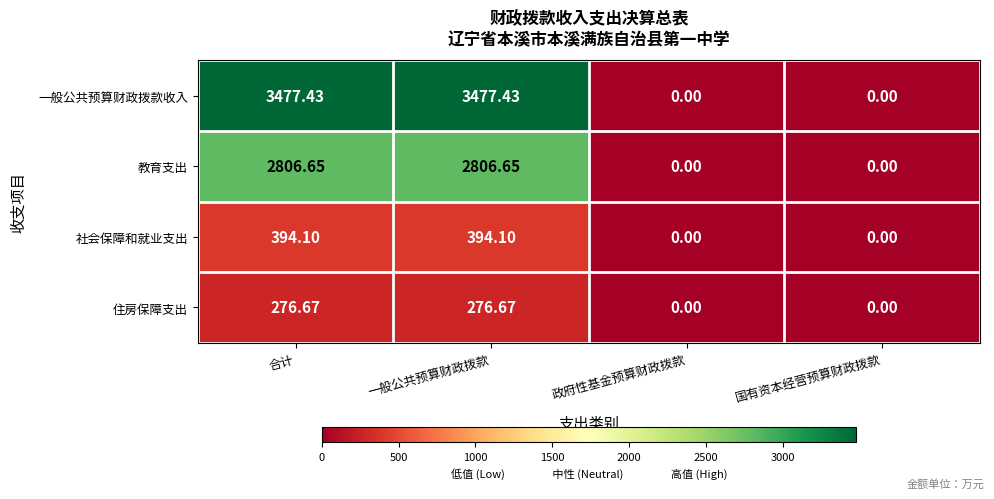

How many data points does each series have?

4